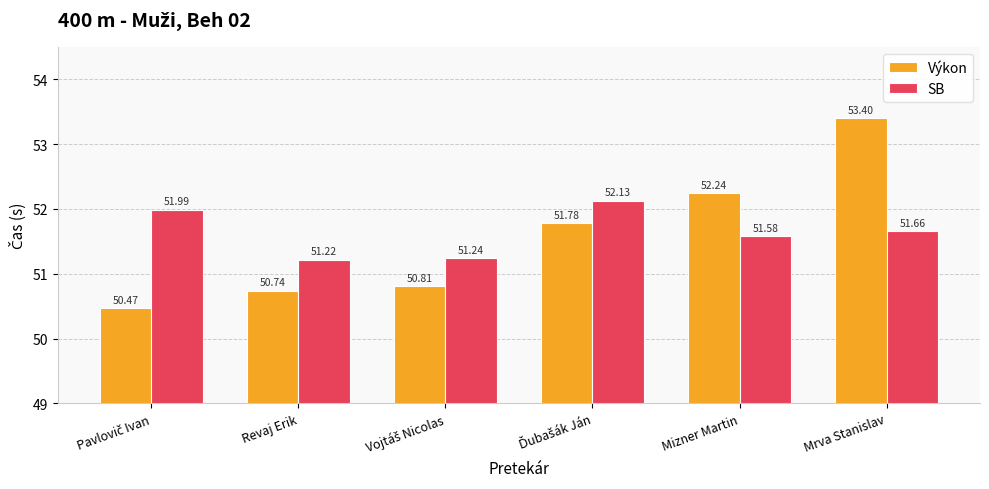

What is the sum of all Výkon values?

309.4